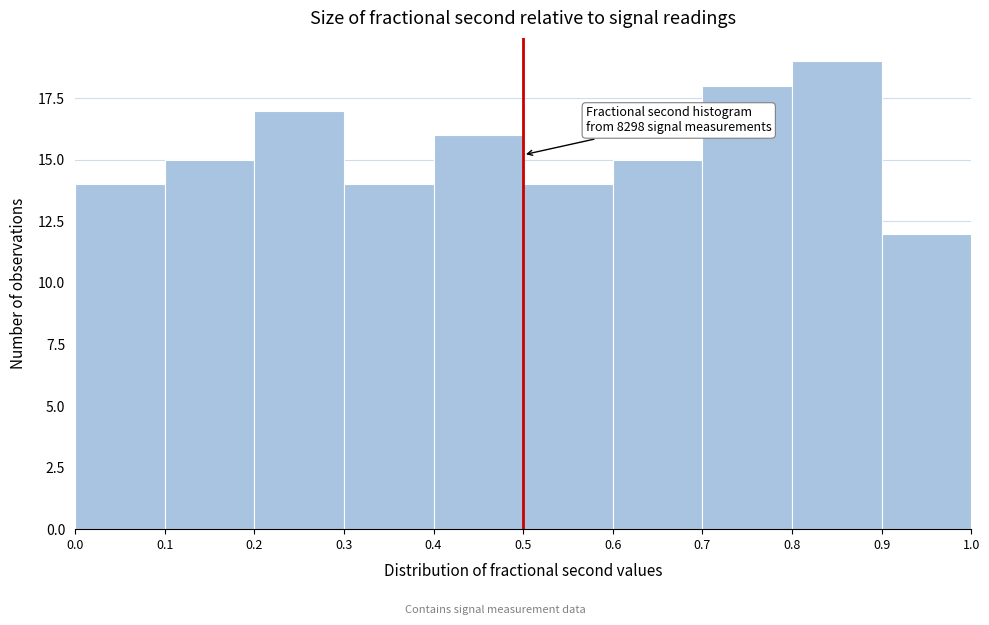

Which range on the x-axis has the tallest bar?

0.8 to 0.9